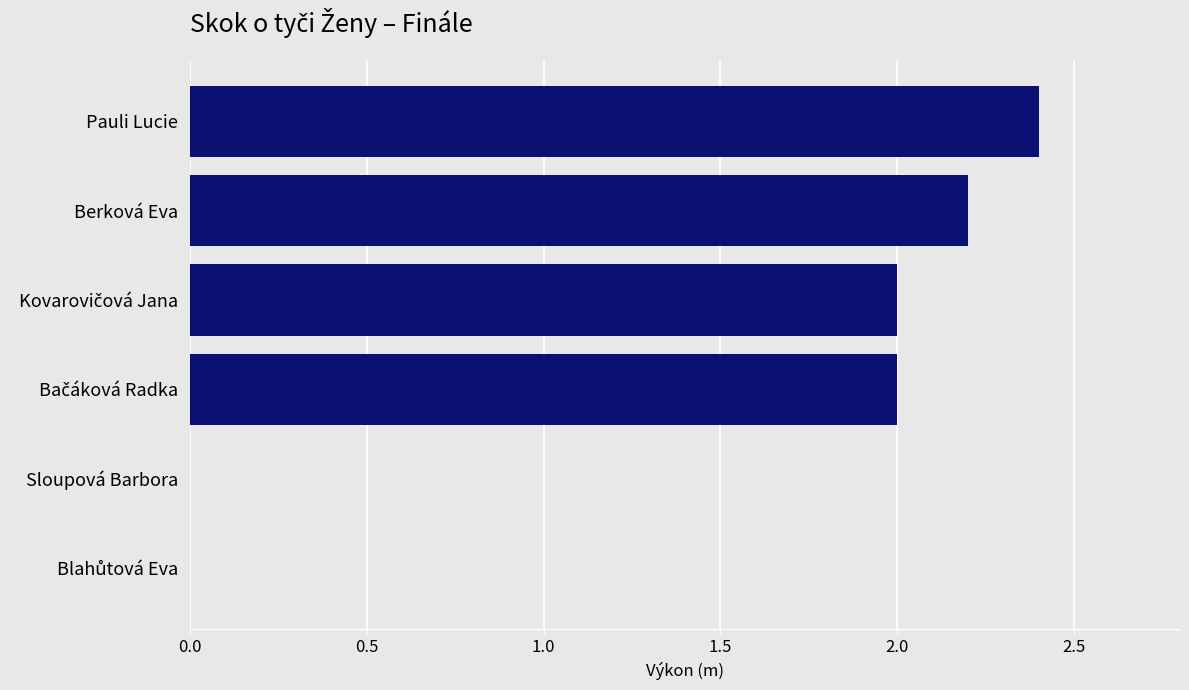

True or false: the data shows 2.4 at Pauli Lucie.

True